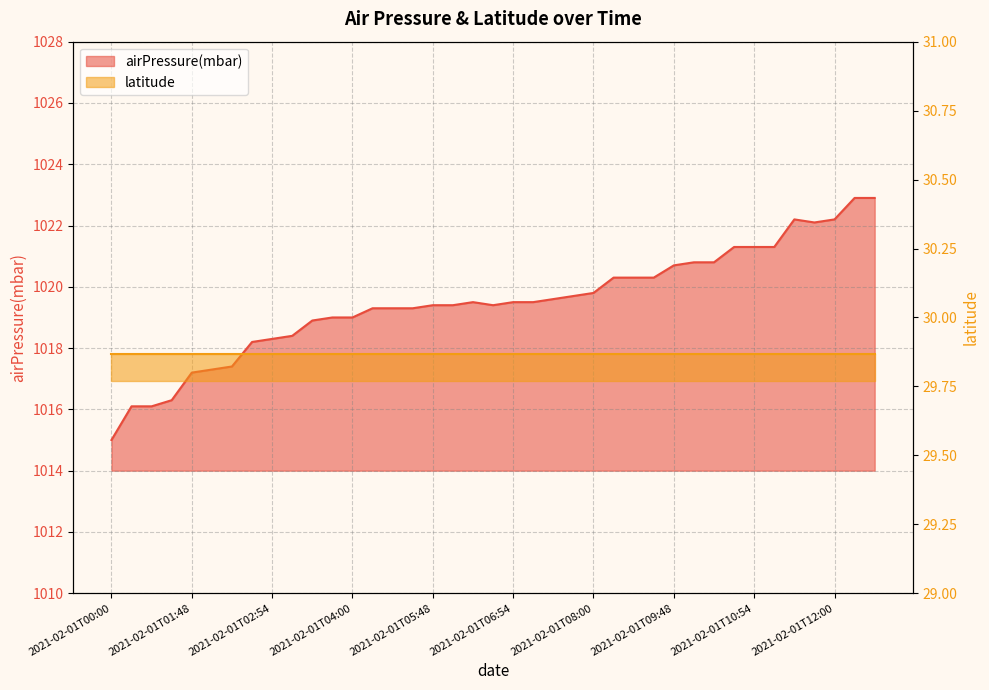

What is the ratio of the value at 2021-02-01T07:54 to the value at 2021-02-01T12:54?

1.0